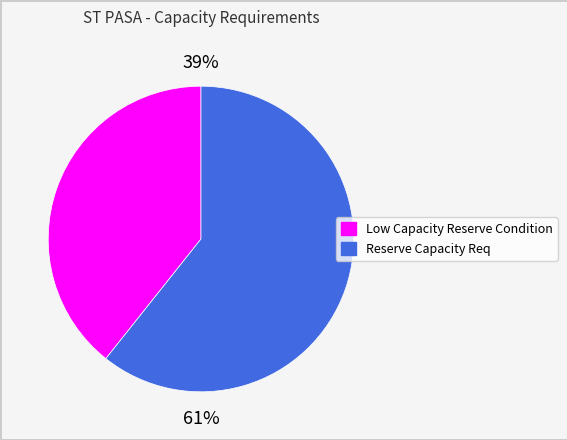

Is there any slice that represents more than half of the pie?

Yes